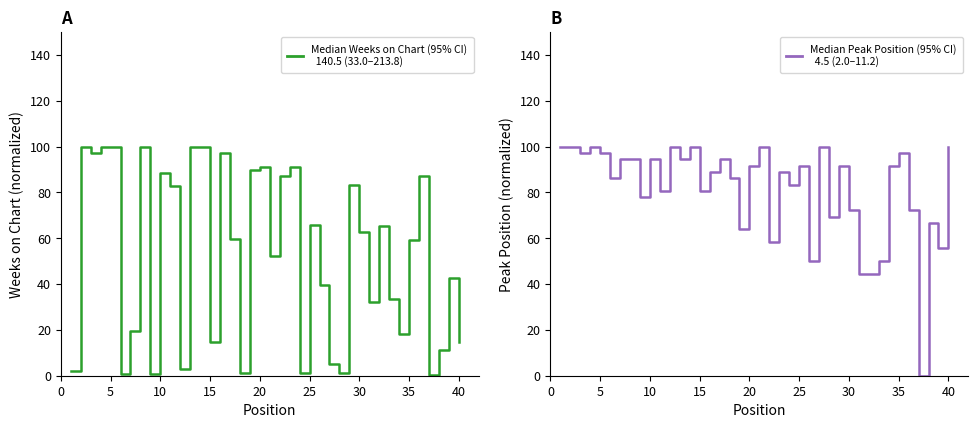

True or false: Peak Position has a value of 38.4 at 17.

False